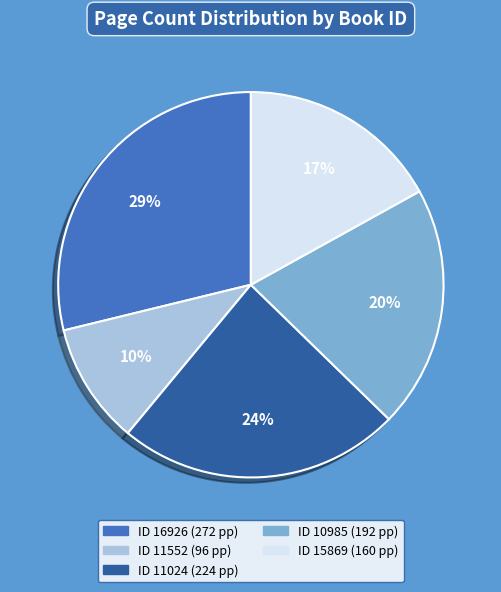

To the nearest percent, what is the average slice percentage?

20%